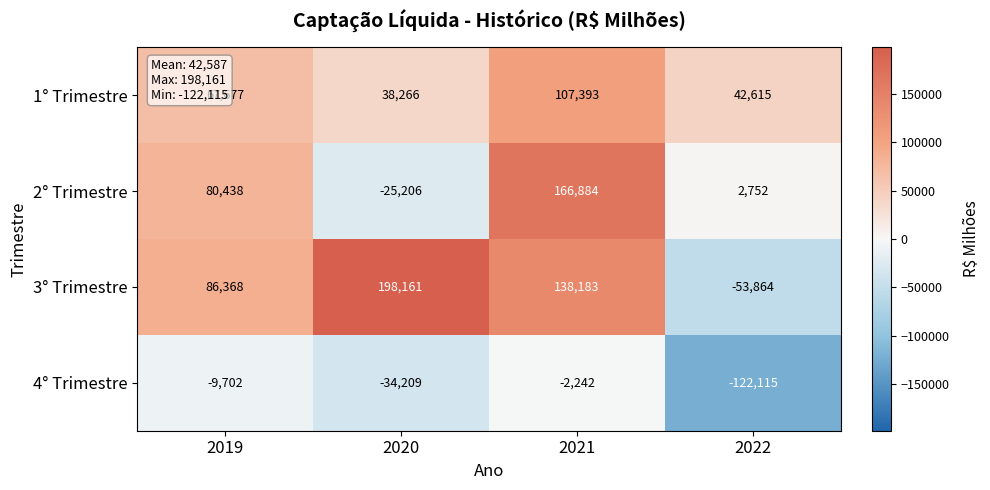

What is the sum of all 1° Trimestre values?

255951